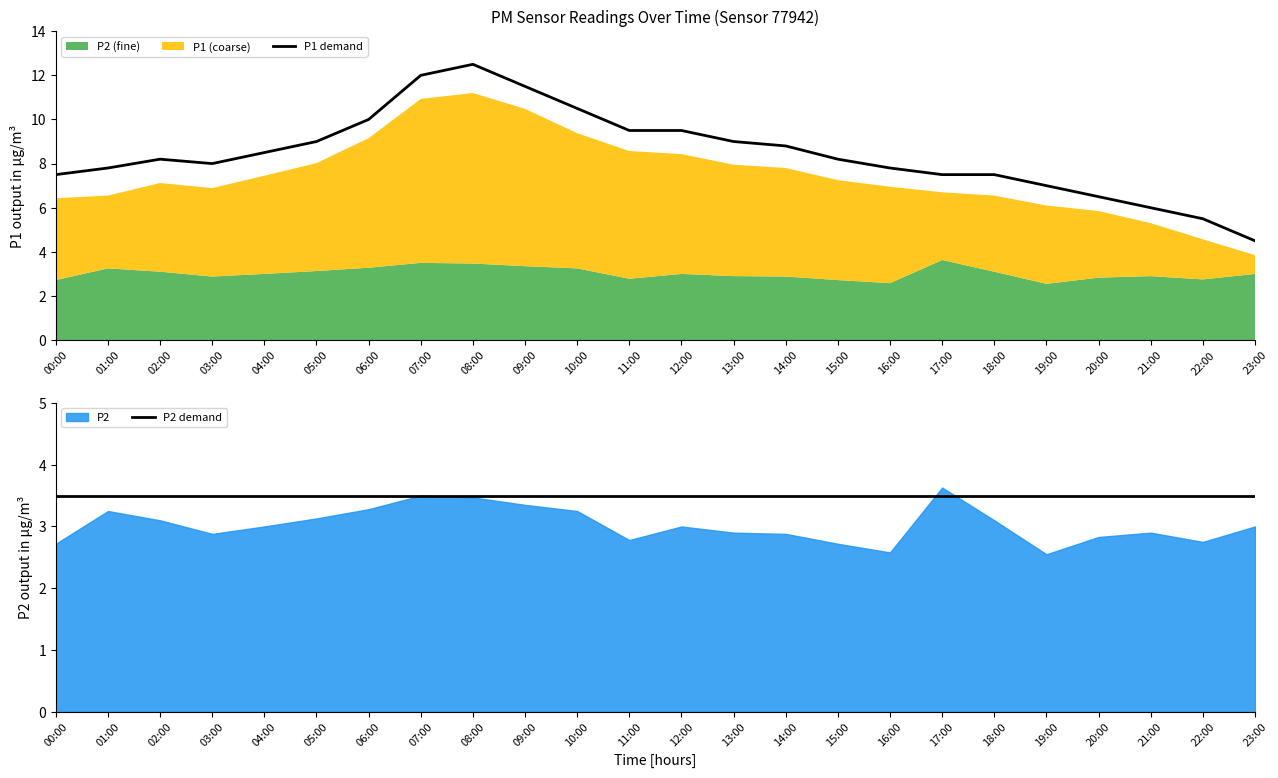

True or false: P2 demand and P1 demand cross at least once.

False